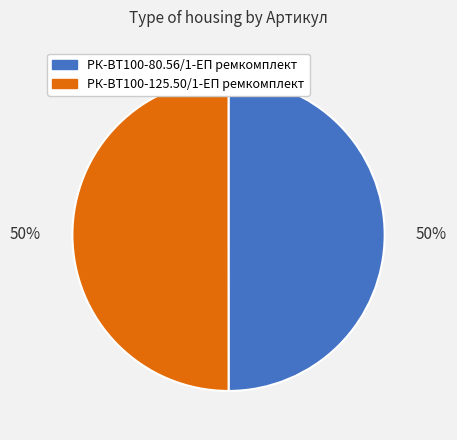

To the nearest percent, what is the combined percentage of РК-ВТ100-125.50/1-ЕП ремкомплект and РК-ВТ100-80.56/1-ЕП ремкомплект?

100%